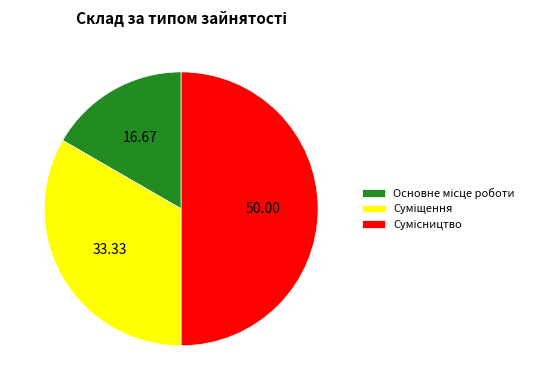

How many slices are in this pie chart?

3